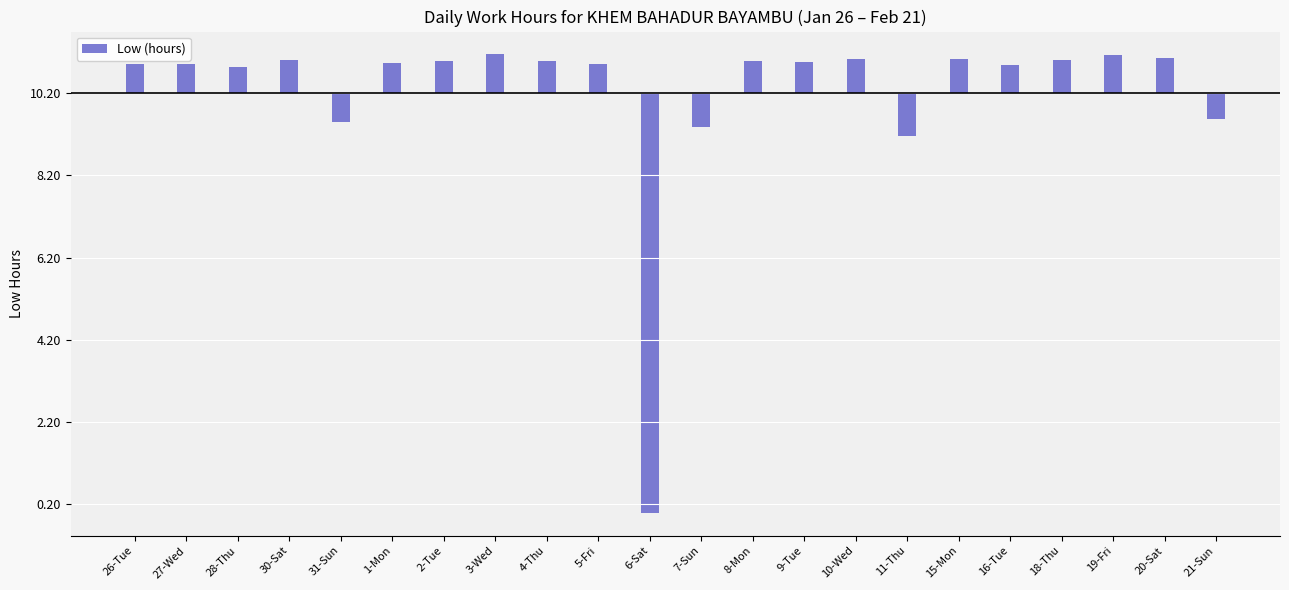

What is the label of the 22nd bar from the left?

21-Sun